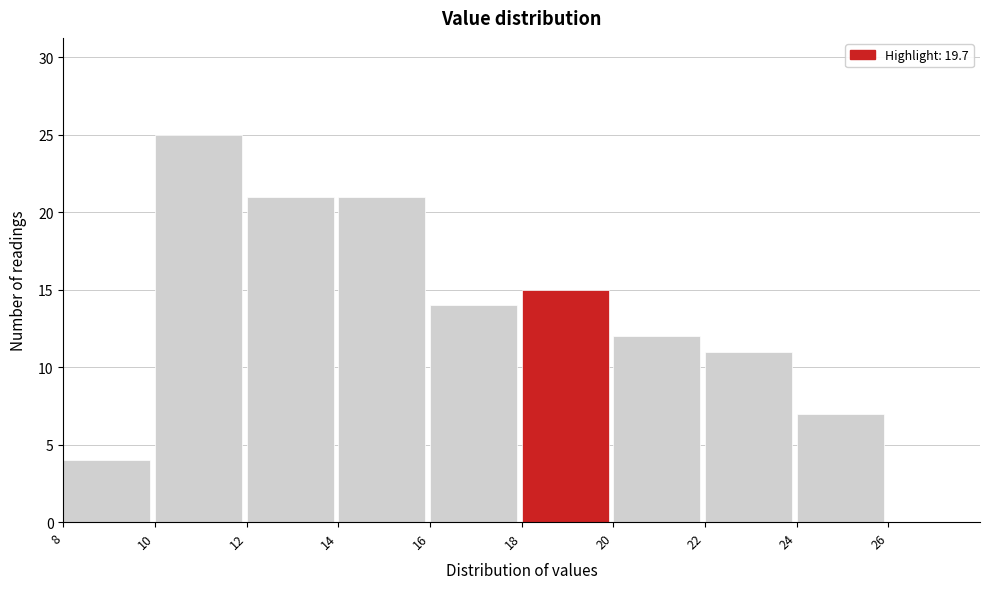

Over which range of the x-axis is the bar tallest?

10 to 12